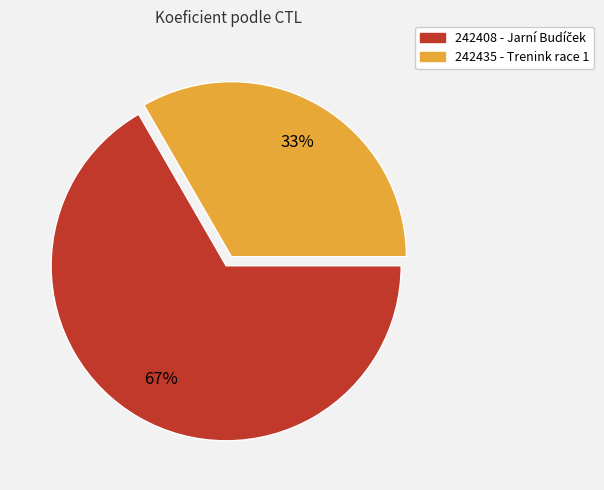

True or false: 242435 accounts for 33% of the total.

True